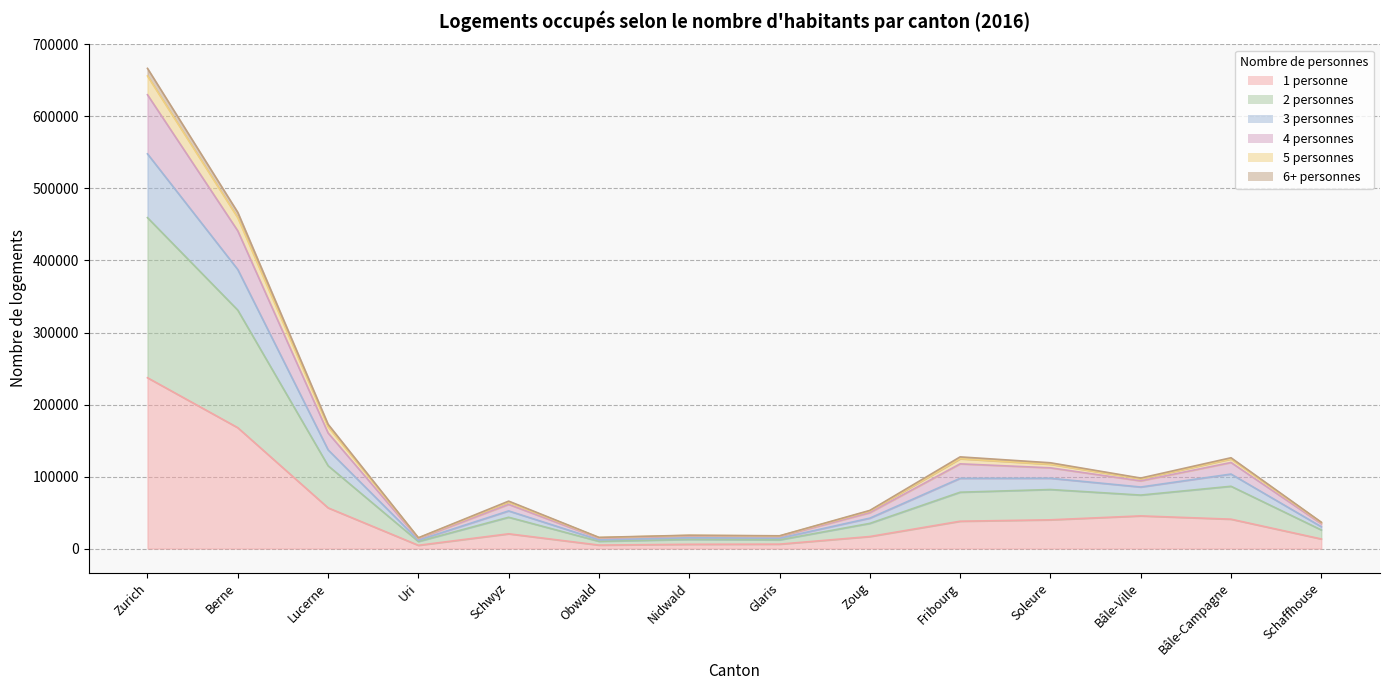

What is the label of the 4th point from the left?

Uri